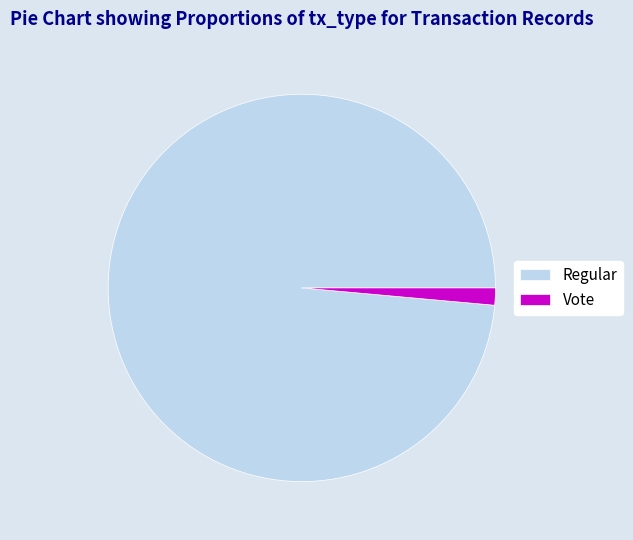

Which slice is the smallest?

Vote